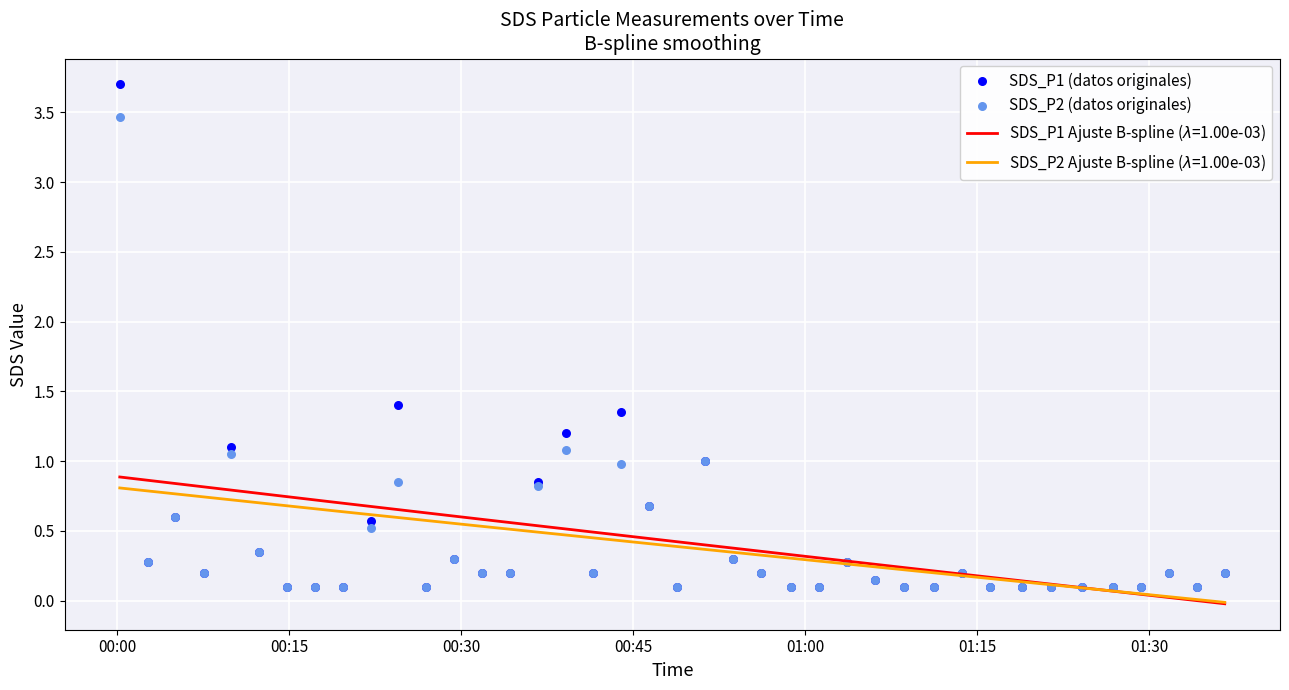

Which series has the largest Y range (max minus min)?

SDS_P1 (datos originales)